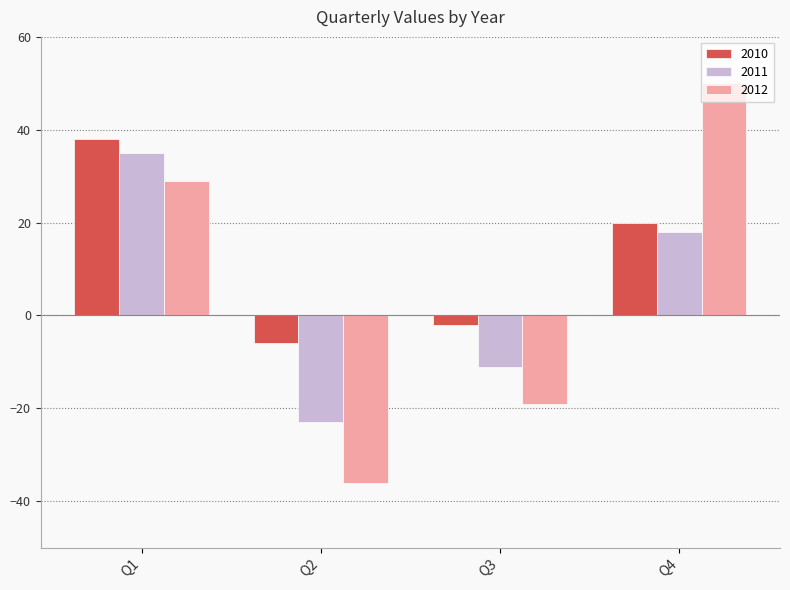

List the series in order of their overall mean, lowest first.

2011, 2012, 2010